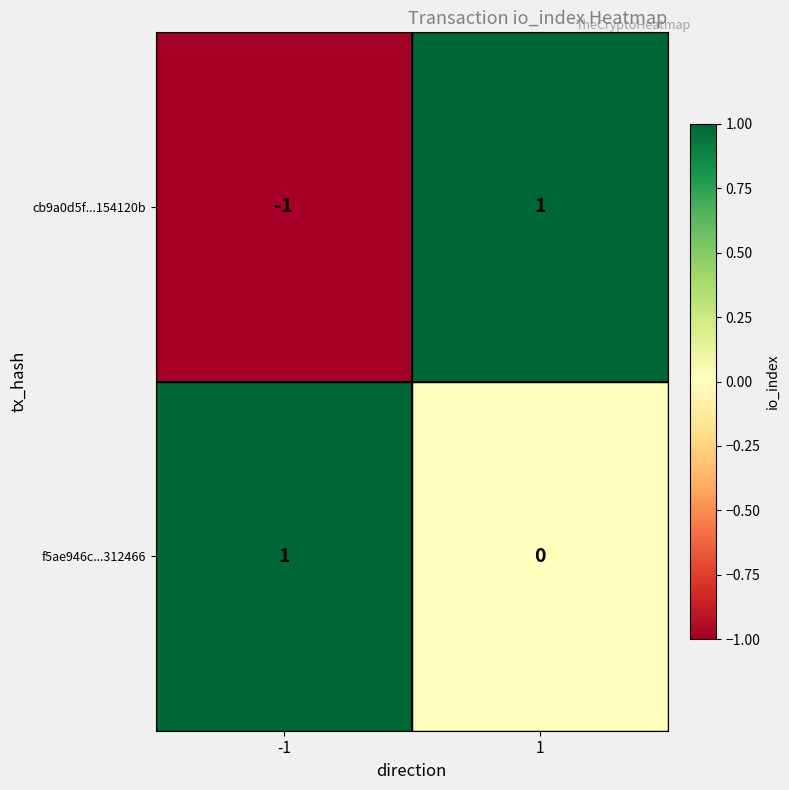

At how many categories does at least one series exceed 0?

2